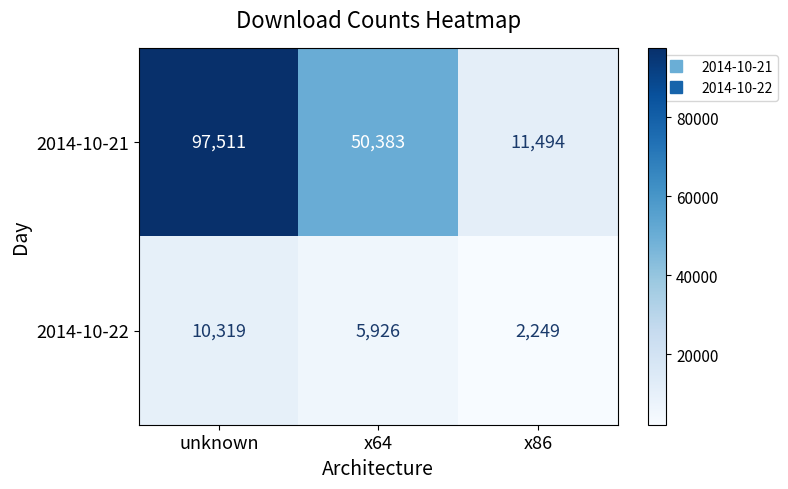

True or false: 2014-10-22 has a value of 1464 at x86.

False